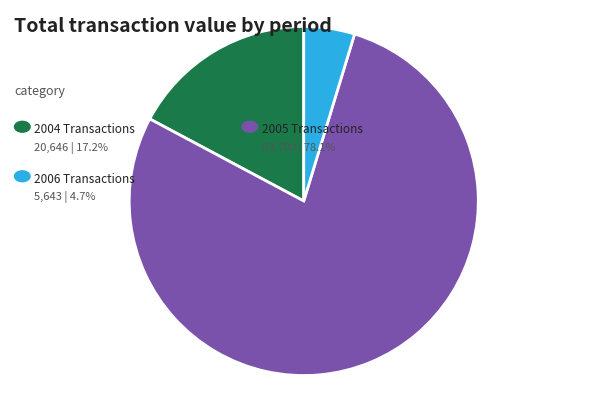

Is there a majority slice in this chart?

Yes